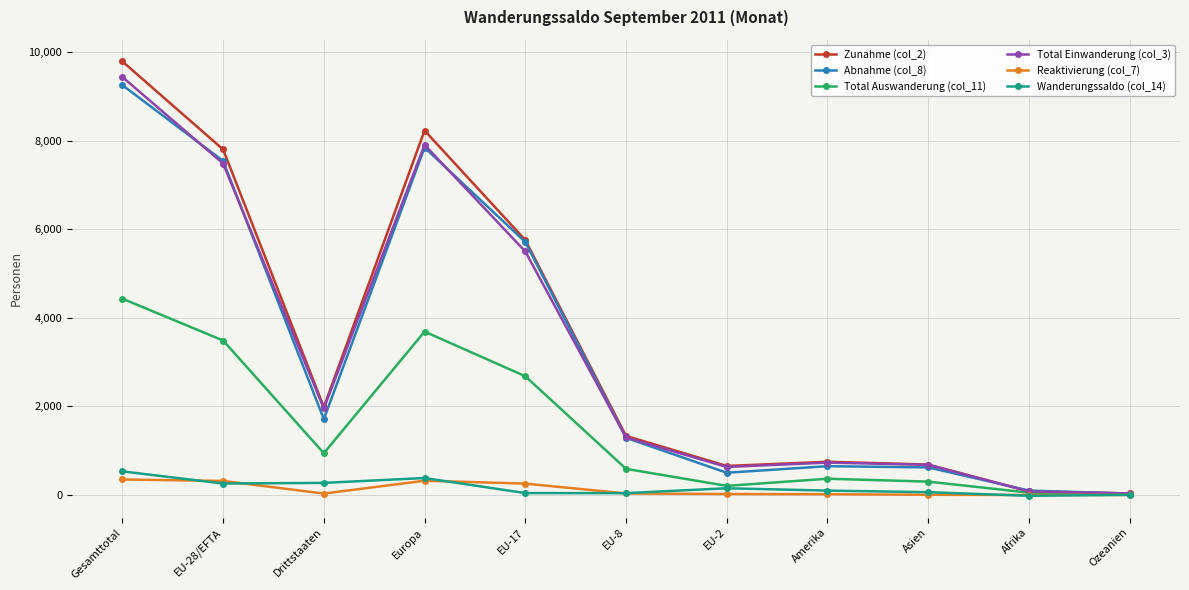

What is the maximum value for Abnahme (col_8)?

9250